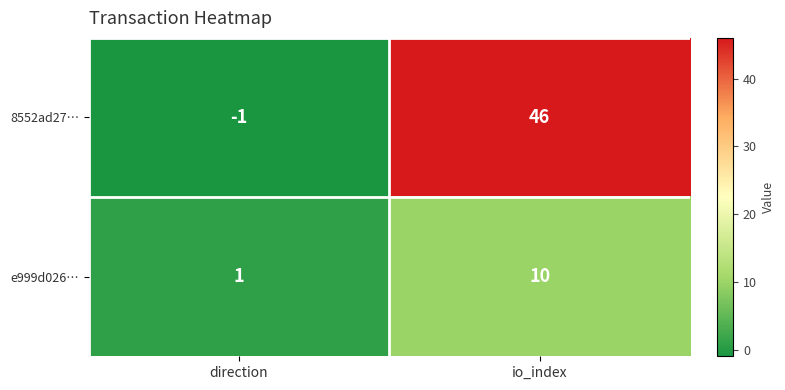

List the labels in order of e999d026… value, largest first.

io_index, direction